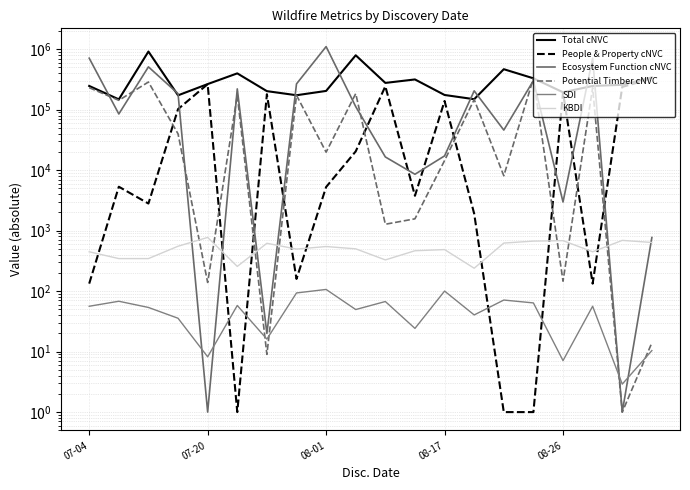

What is the difference between the second highest and second lowest values in the Total cNVC series?

643230.0